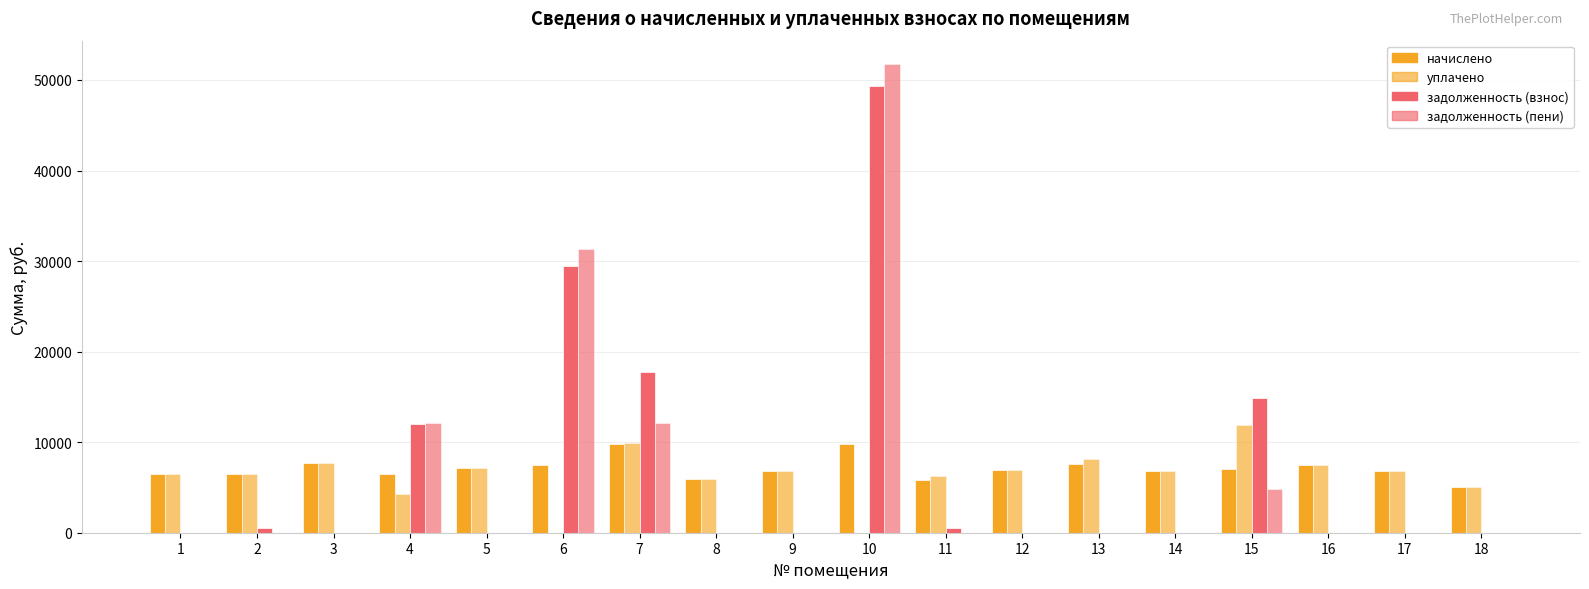

How many data points in уплачено are above 6819?

9